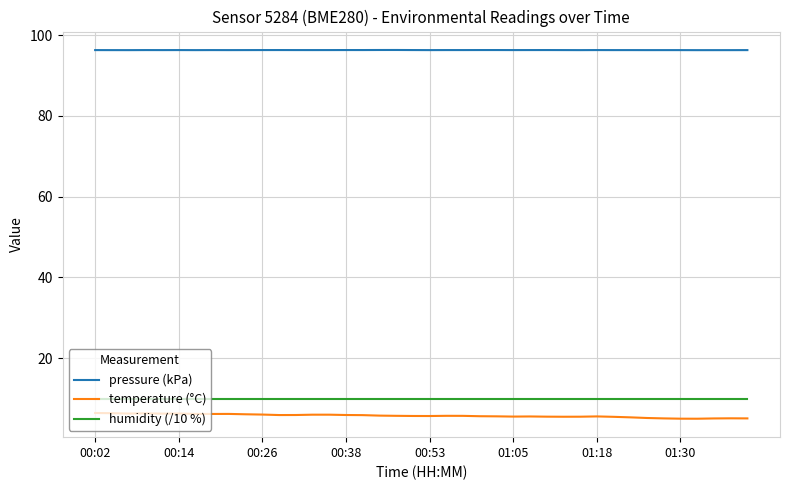

Which series has the largest total across all categories?

pressure (kPa)